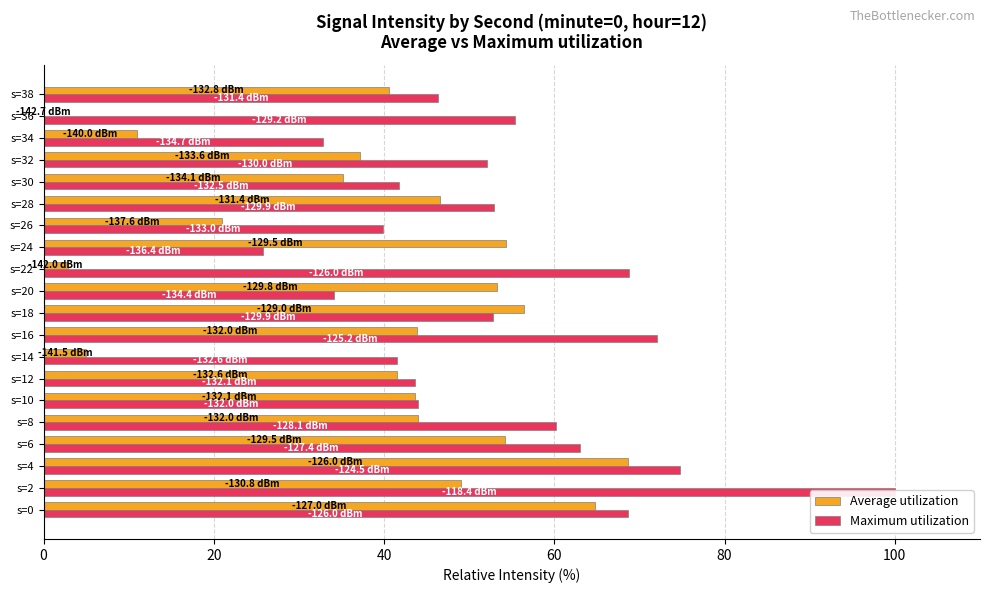

What are all the series names shown in the legend?

Average utilization, Maximum utilization